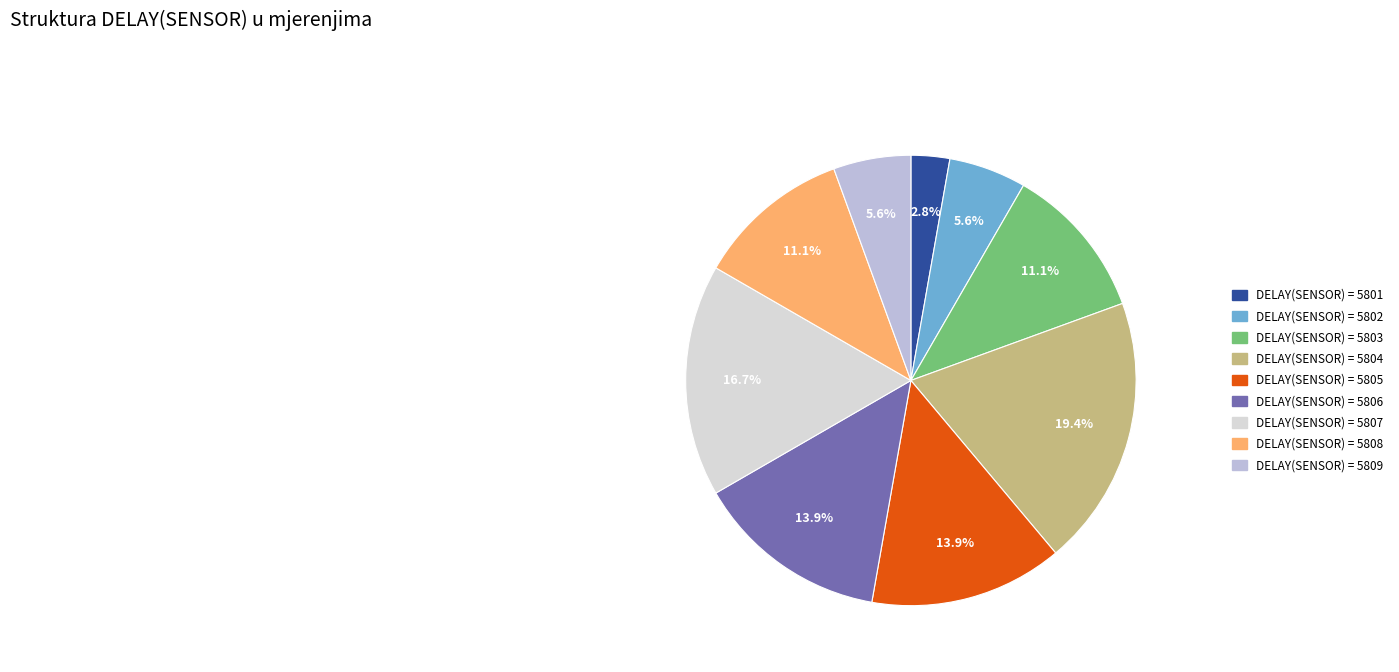

Count the number of slices in the pie.

9